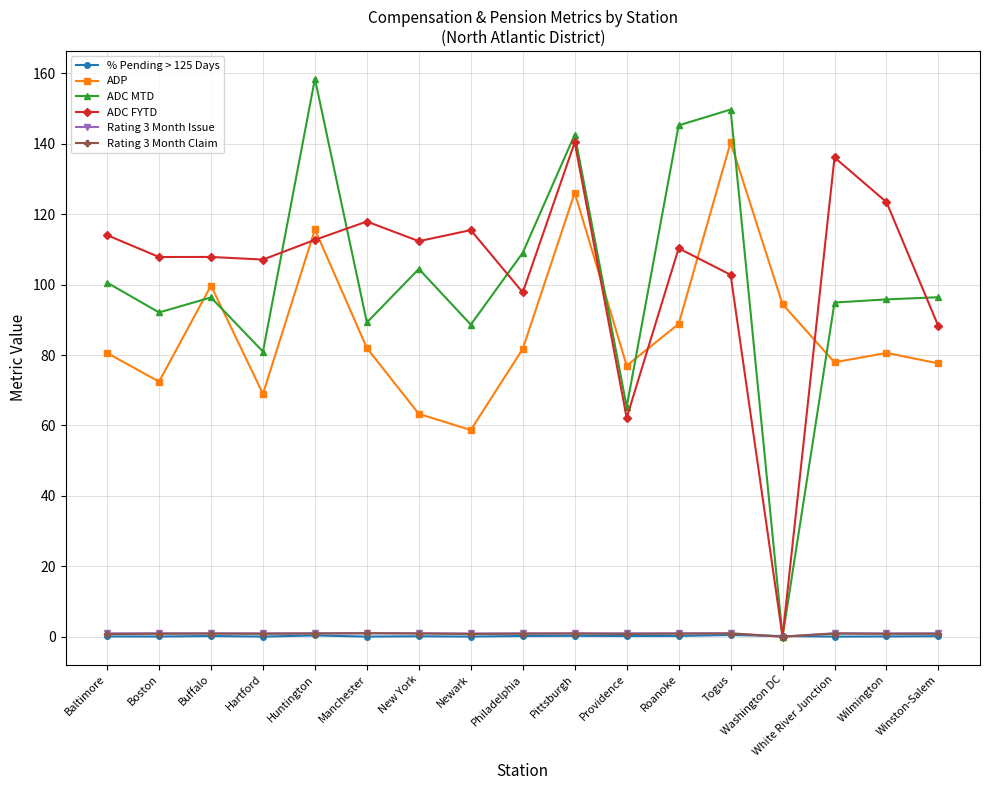

How many positive values does the ADC MTD series have?

16